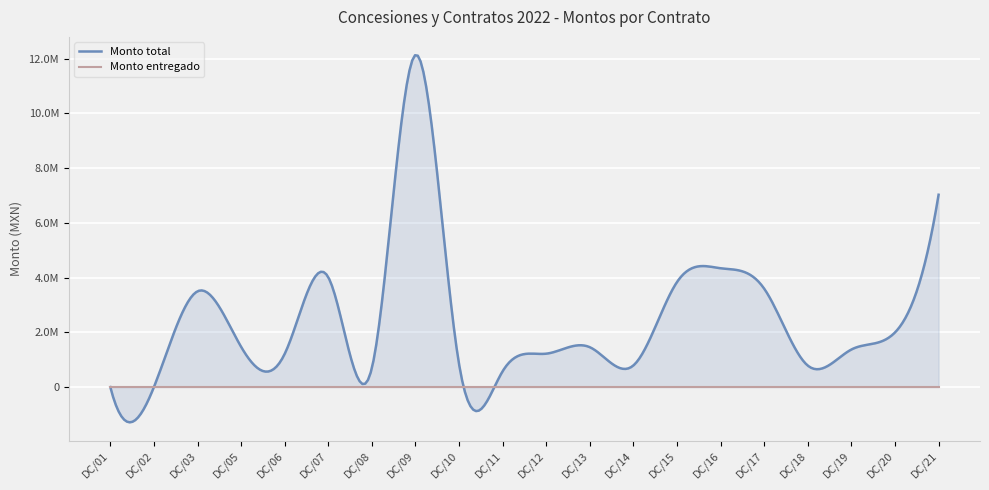

How many lines are shown in the chart?

2